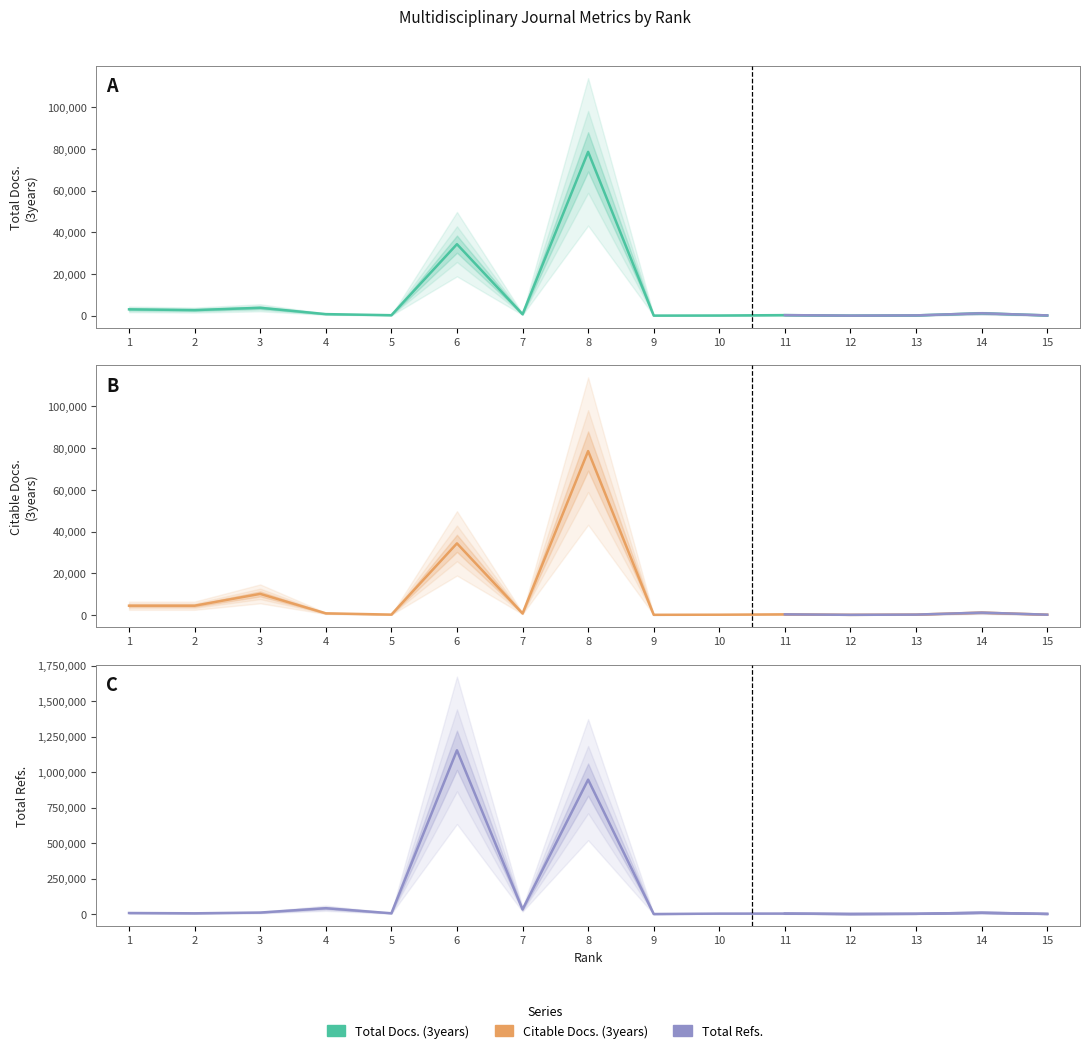

What is the value of the Total Docs. (3years) point at the 8th from the left?

78609